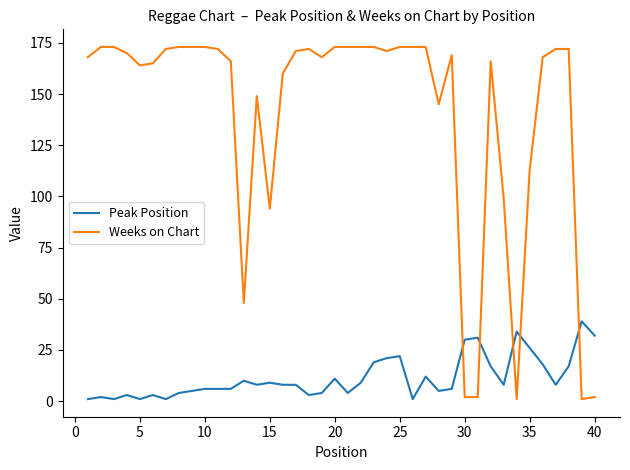

Which series ends up on top after the final intersection of Weeks on Chart and Peak Position?

Peak Position